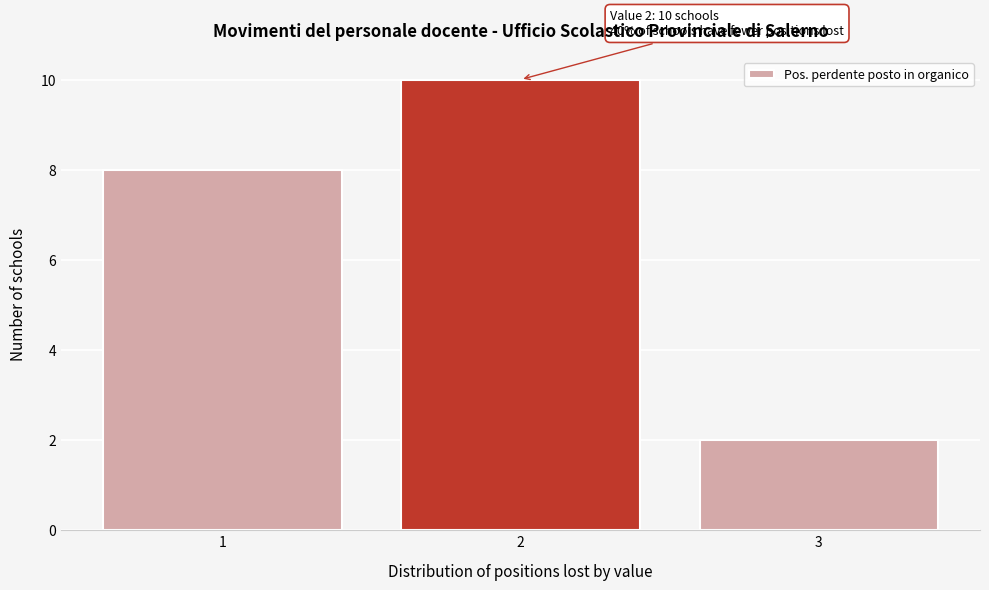

Which range on the x-axis has the tallest bar?

1.5 to 2.5